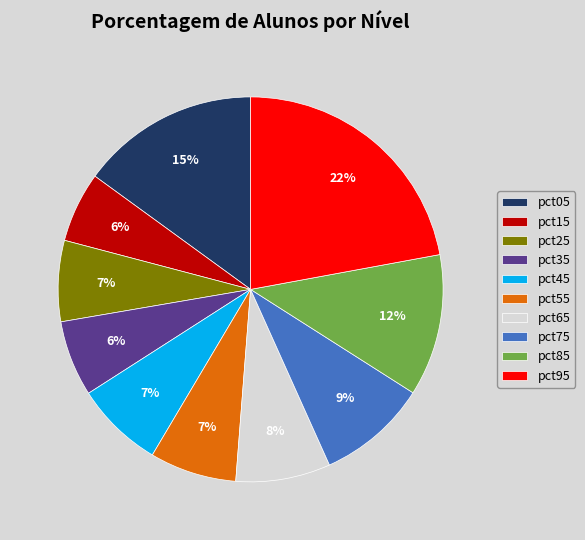

Count the number of slices in the pie.

10